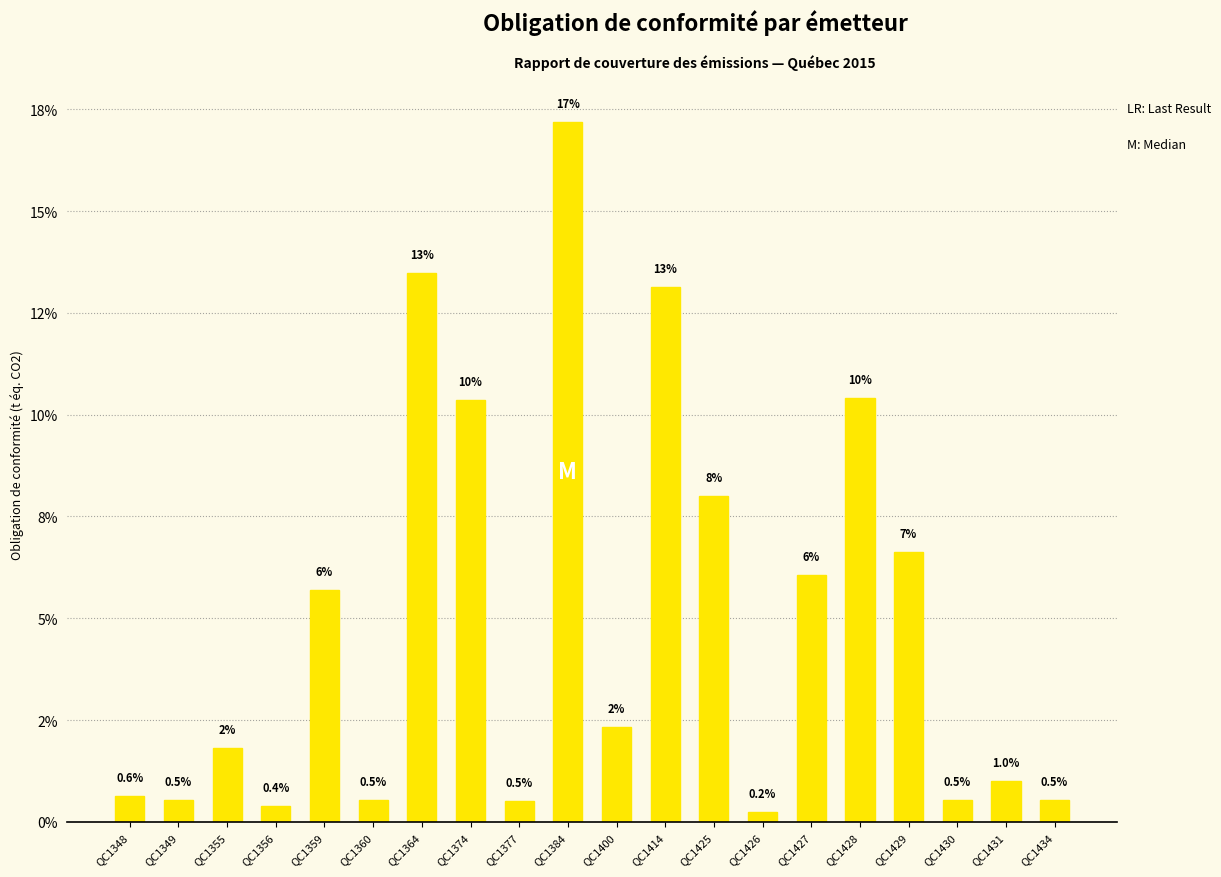

Where does the data first go above 2?

QC1359